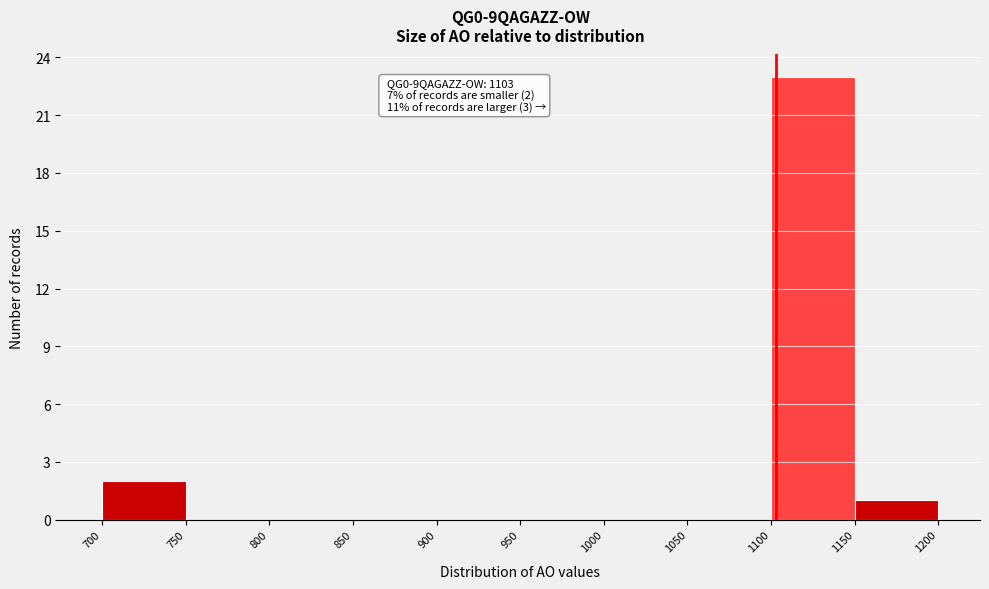

Over which range of the x-axis is the bar tallest?

1100 to 1150